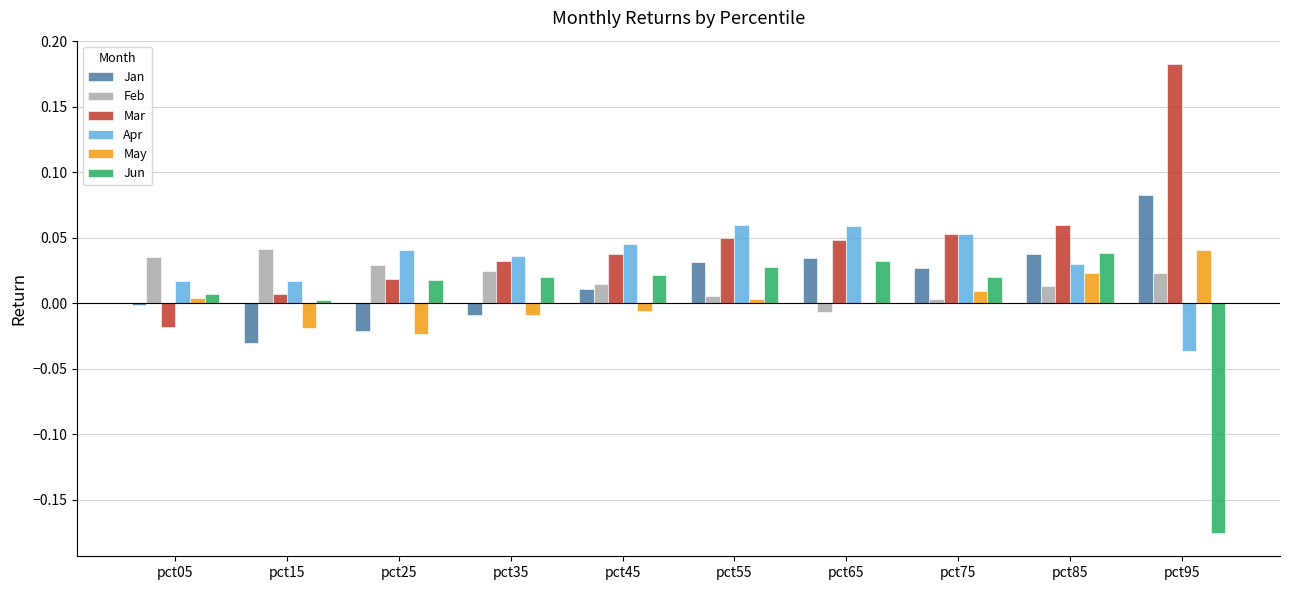

Are the bars horizontal?

No